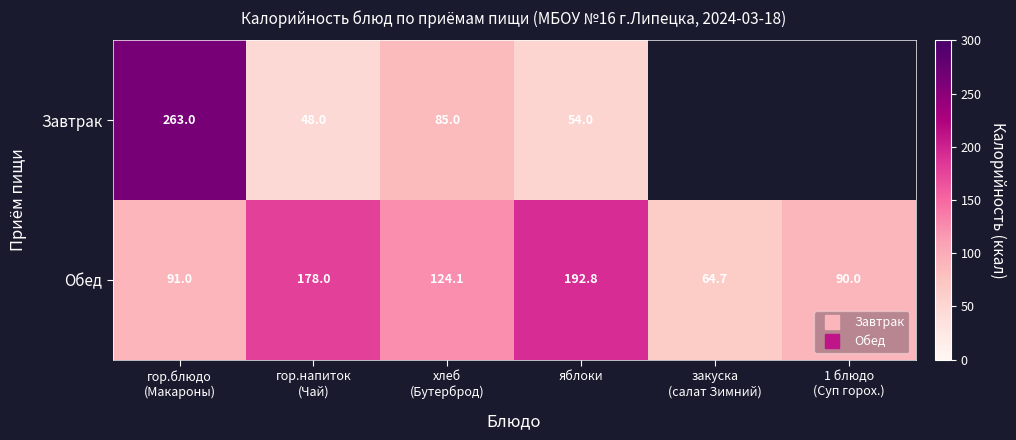

The value of Обед at хлеб (Бутерброд) is 124.1. True or false?

True